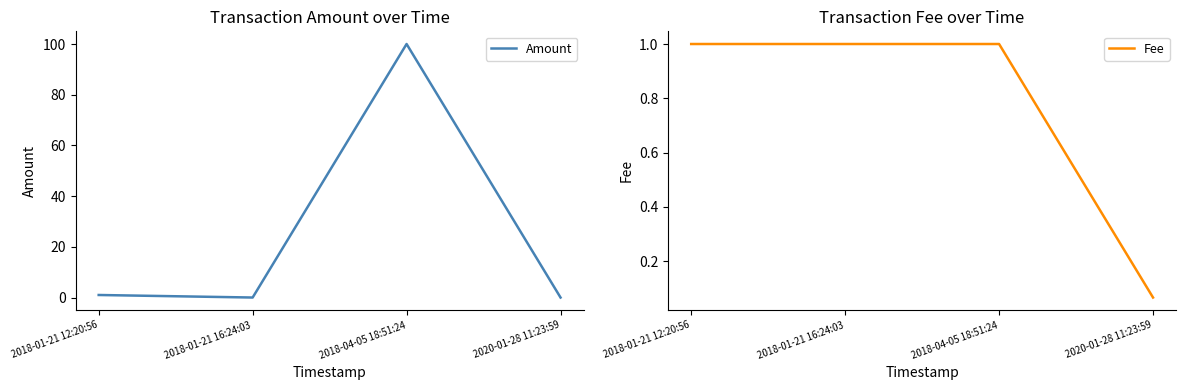

At 2020-01-28 11:23:59, list the series in order from smallest to largest.

Amount, Fee